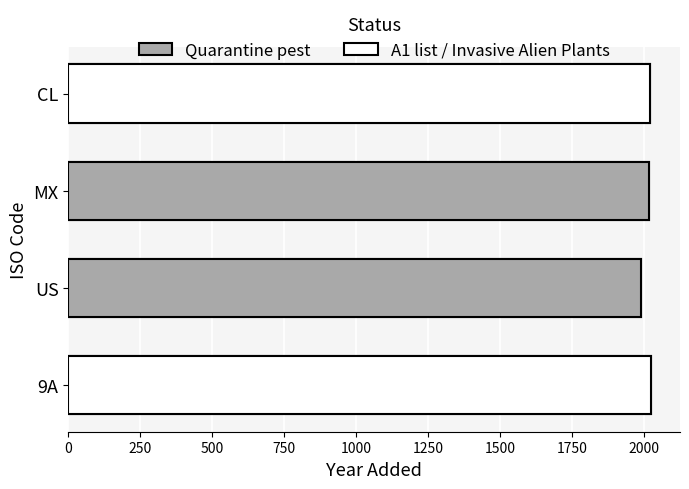

What is the value of the 2nd bar from the left?

2018